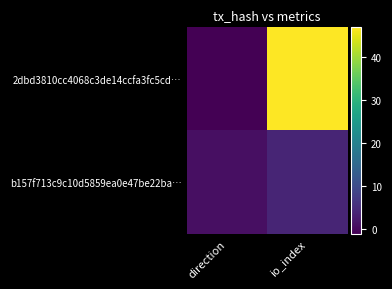

What is the smallest value displayed?

-1